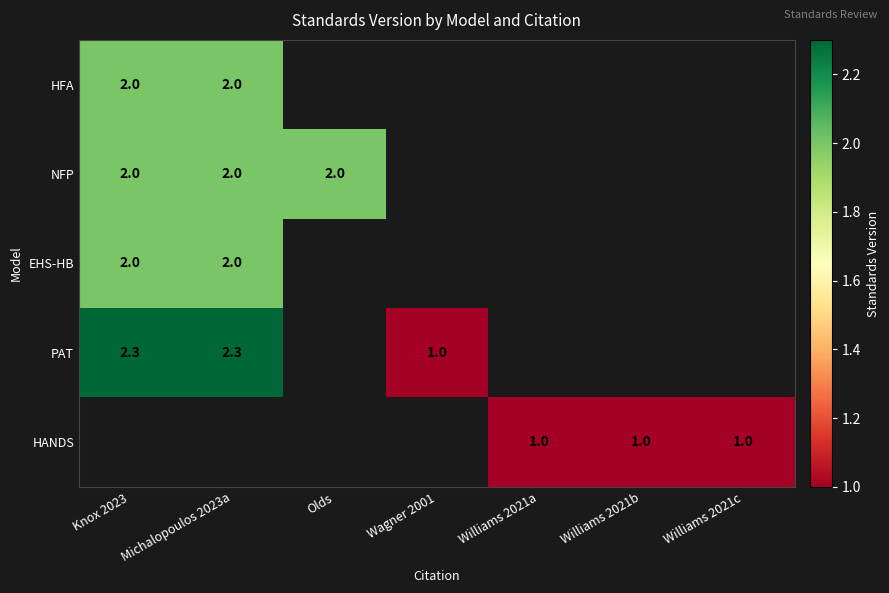

The value of HANDS at Williams 2021b is 1.0. True or false?

True